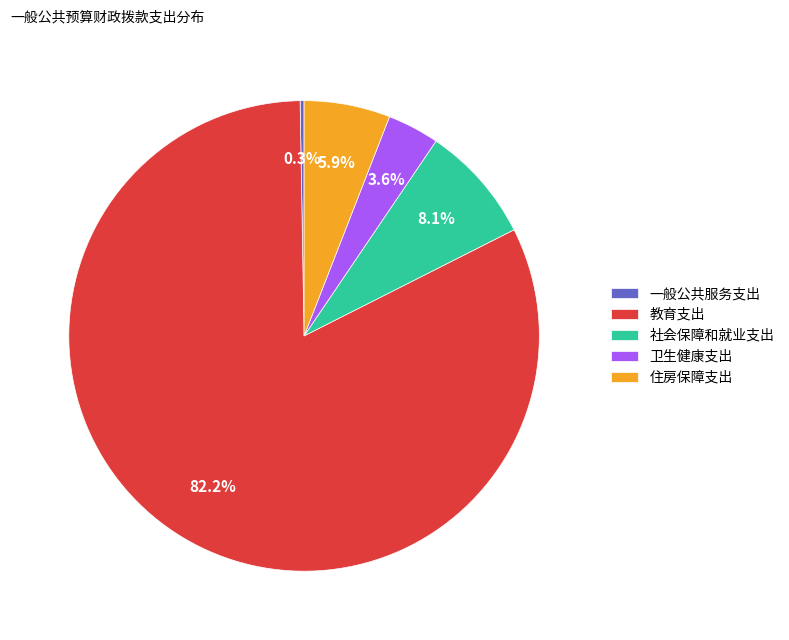

To the nearest percent, what is the average slice percentage?

20%